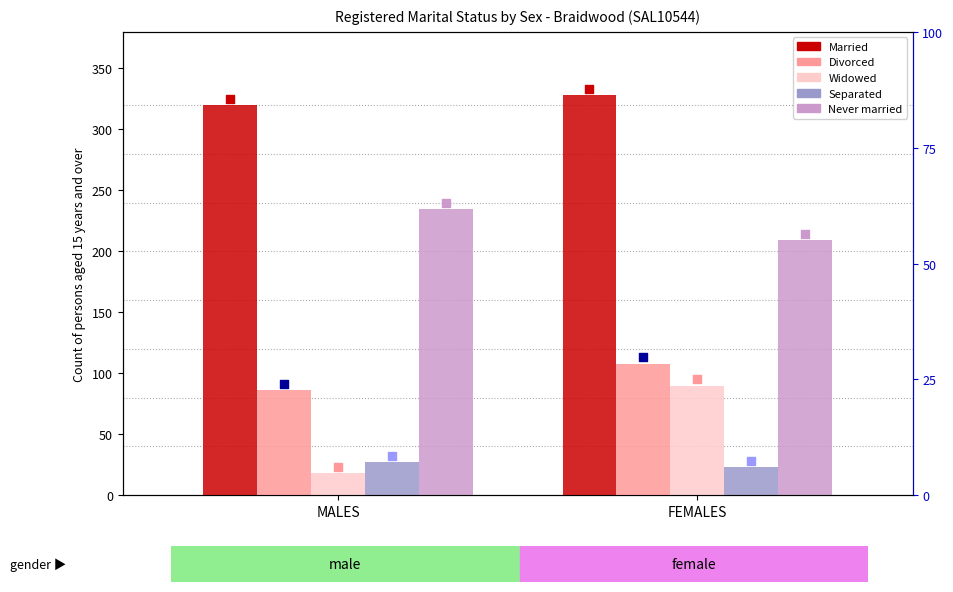

At which category is the sum across all series the highest?

FEMALES